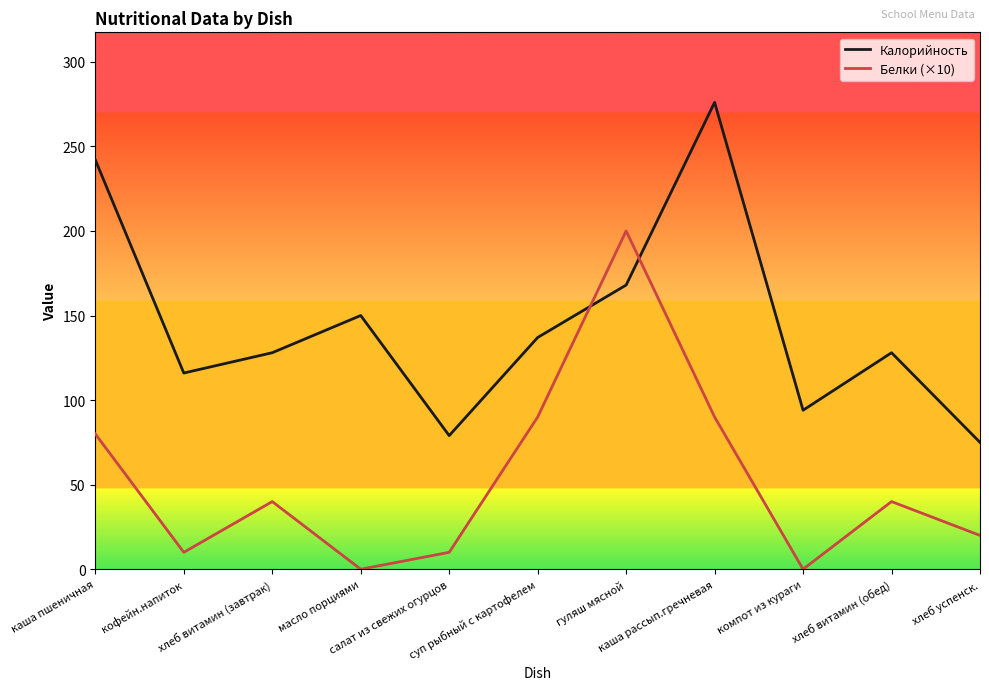

Rank the series by their average value, from highest to lowest.

Калорийность, Белки (×10)